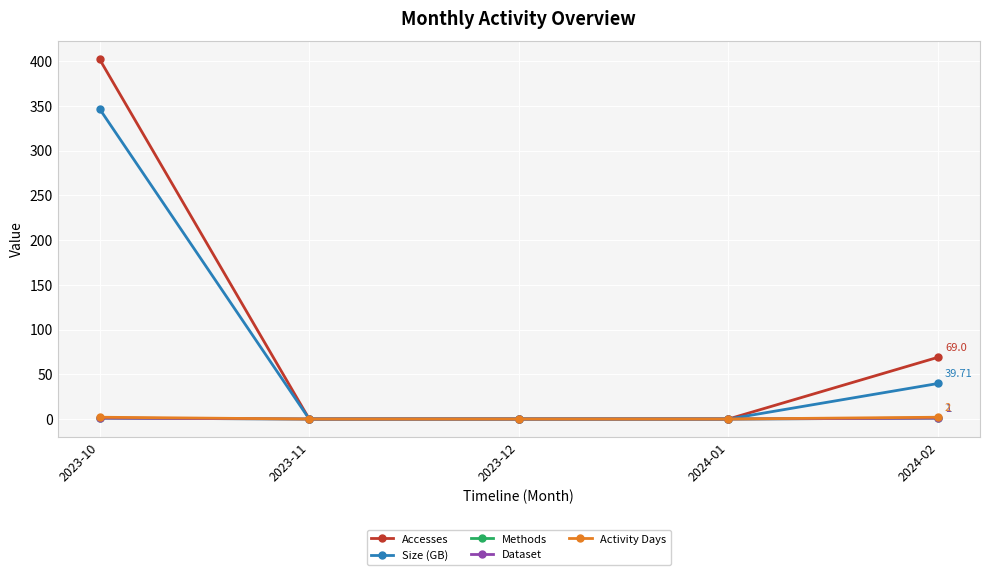

The Activity Days series shows 0.0 at 2023-11. True or false?

True